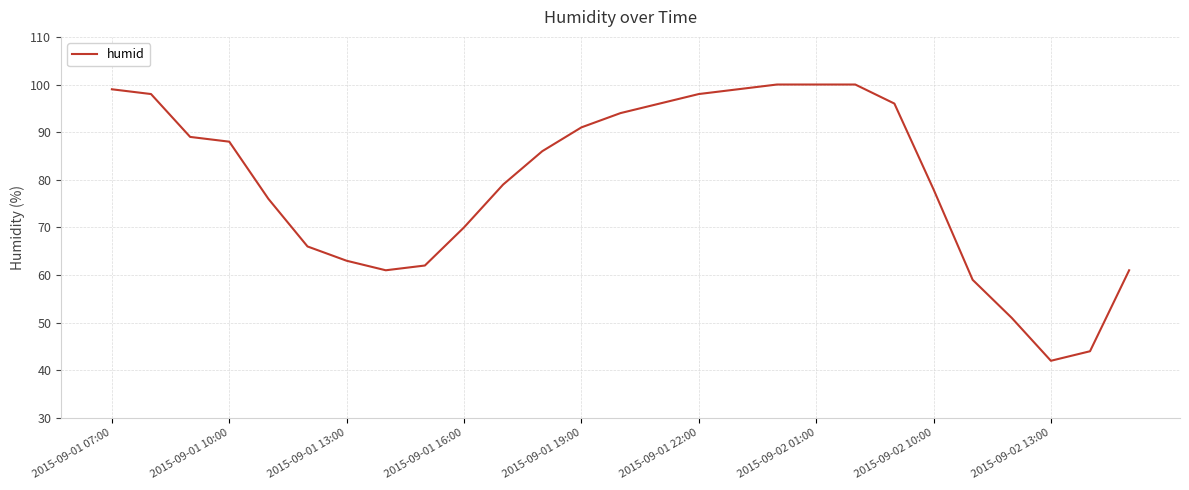

What is the smallest value displayed?

42